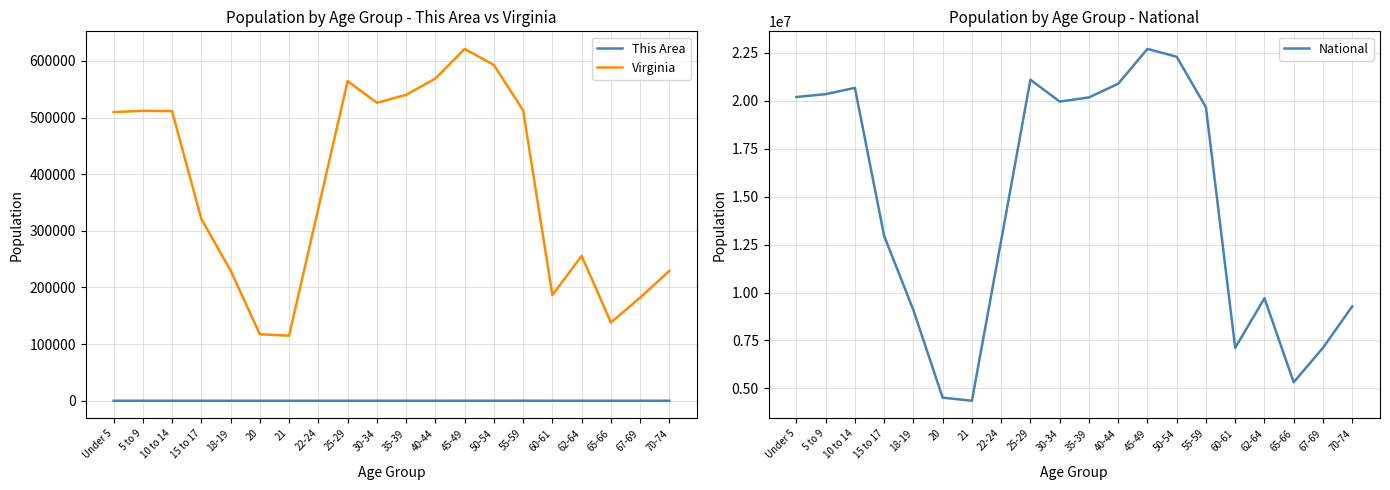

What is the maximum value for Virginia?

621155